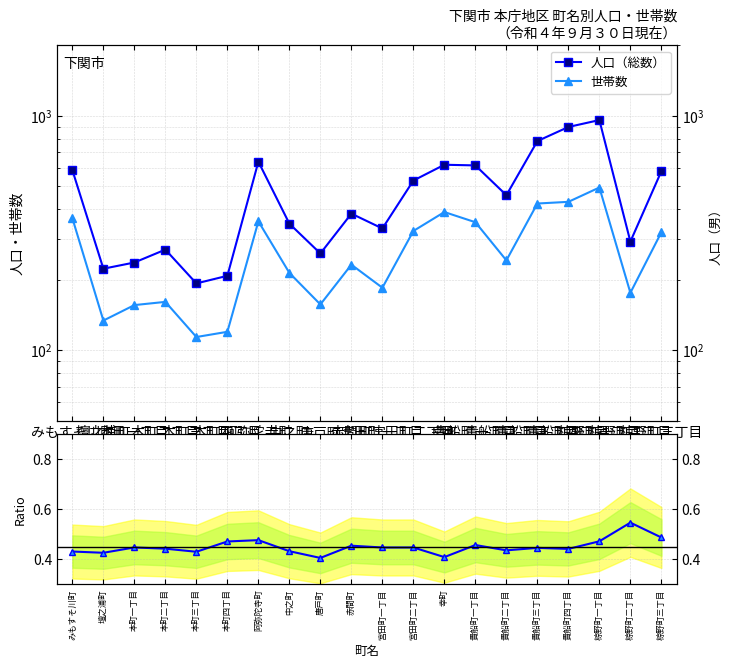

Is it true that 世帯数 equals 44.6 at 壇之浦町?

False